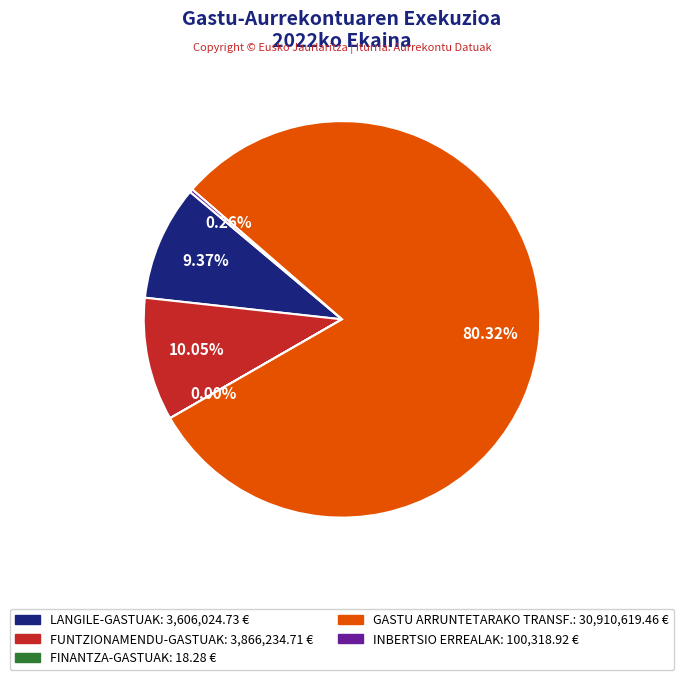

Is there a majority slice in this chart?

Yes